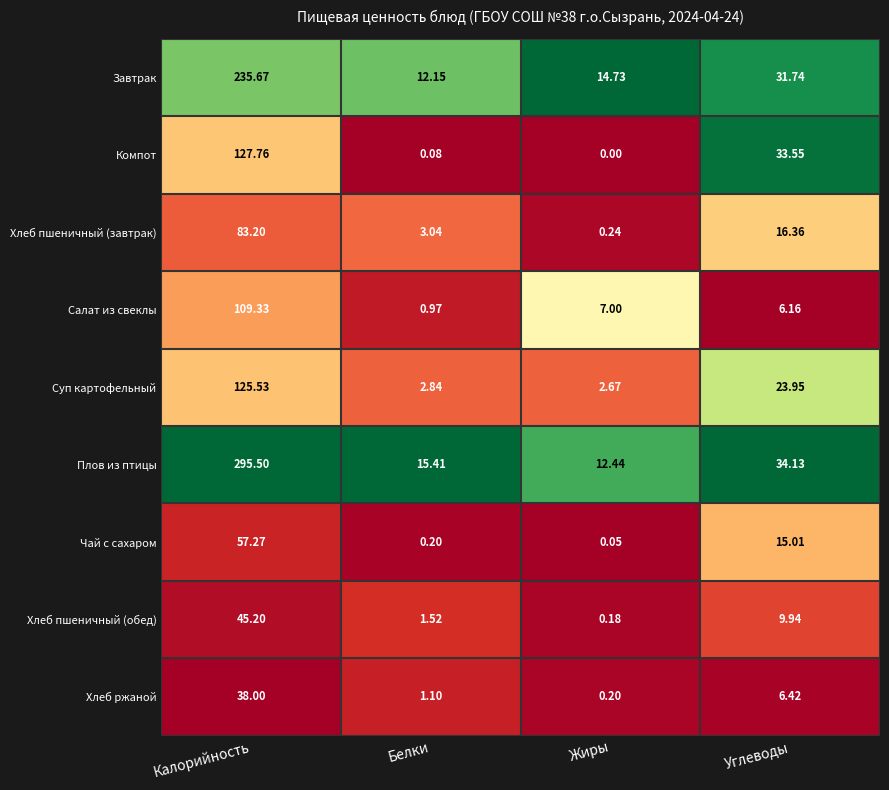

Which category has the lowest value across all series?

Жиры